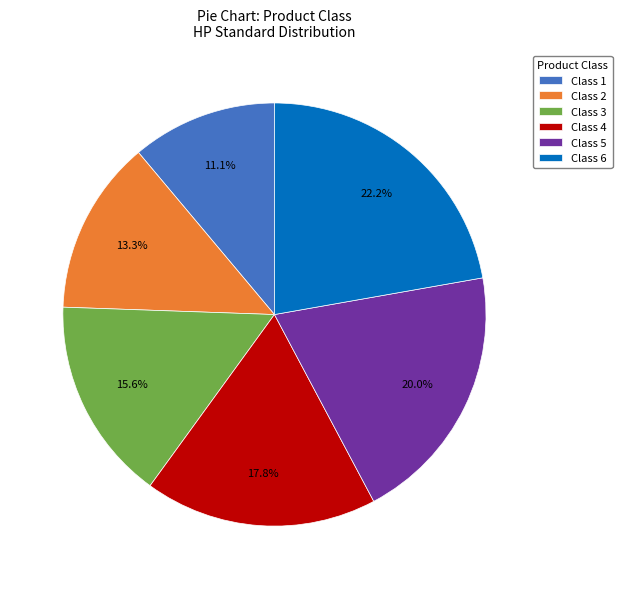

Rank the categories by value from lowest to highest.

Class 1, Class 2, Class 3, Class 4, Class 5, Class 6